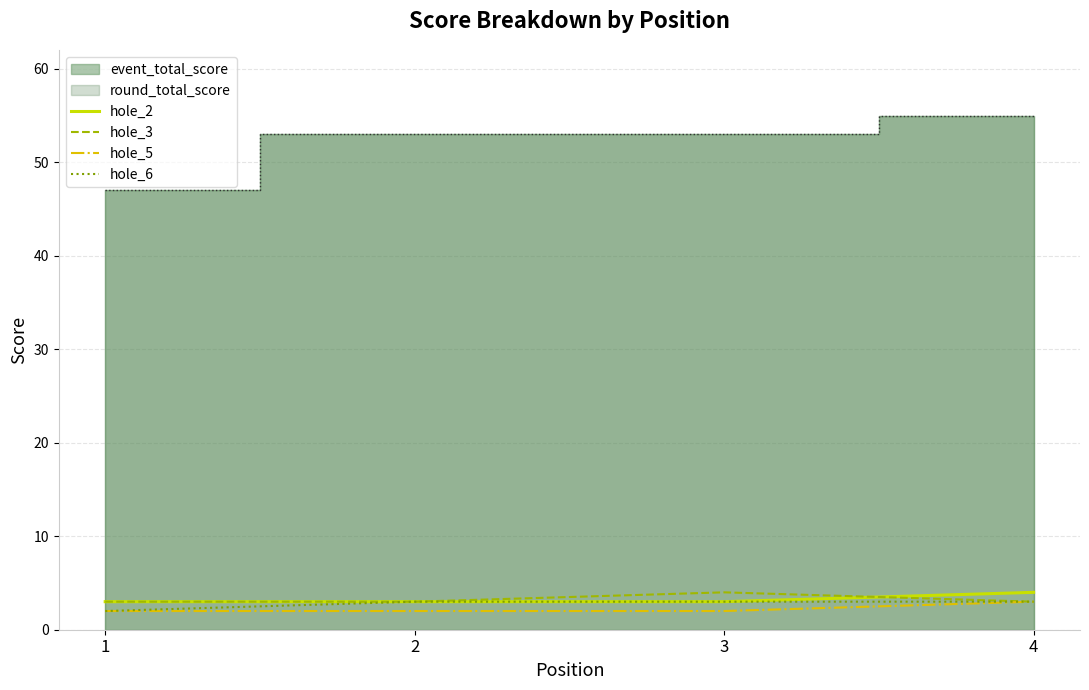

Is it true that hole_6 equals 3 at 4?

True